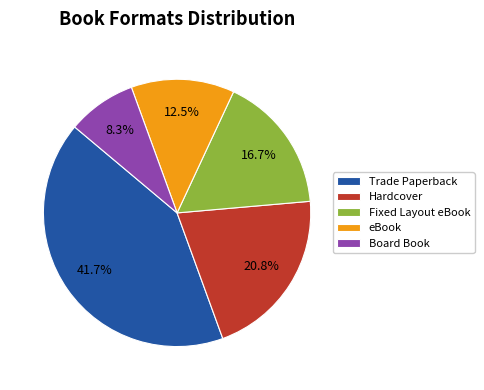

Which has a higher value, Board Book or Trade Paperback?

Trade Paperback